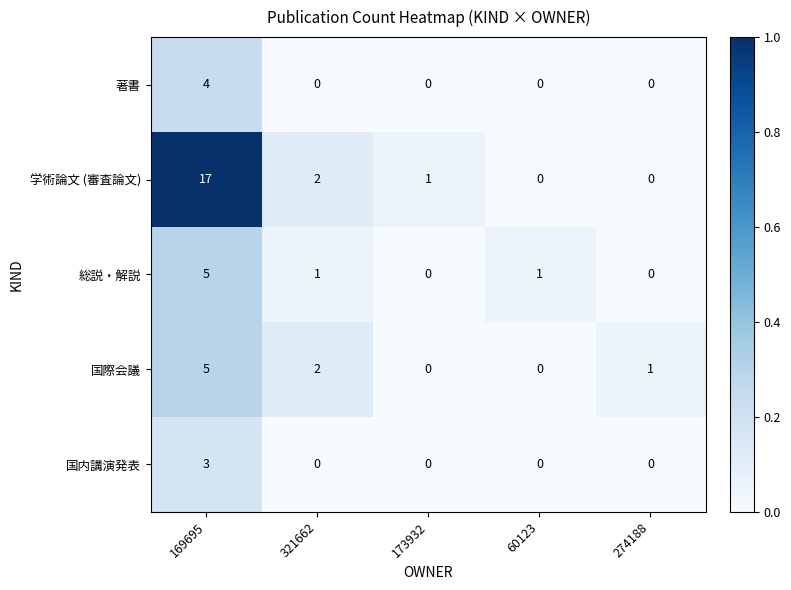

Which series has the widest spread of values?

学術論文 (審査論文)